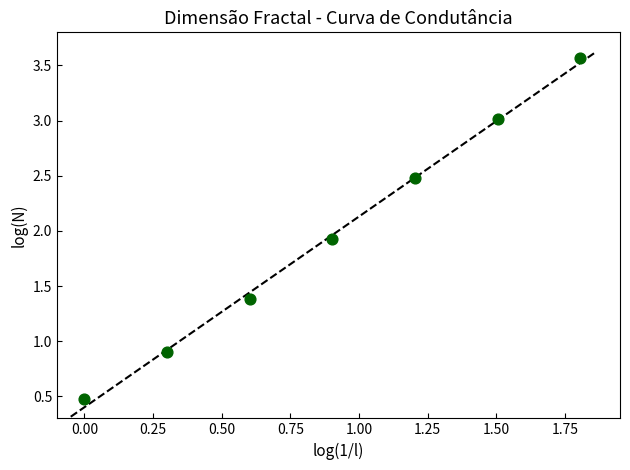

What Y value in the scatter plot is closest to 2?

1.9